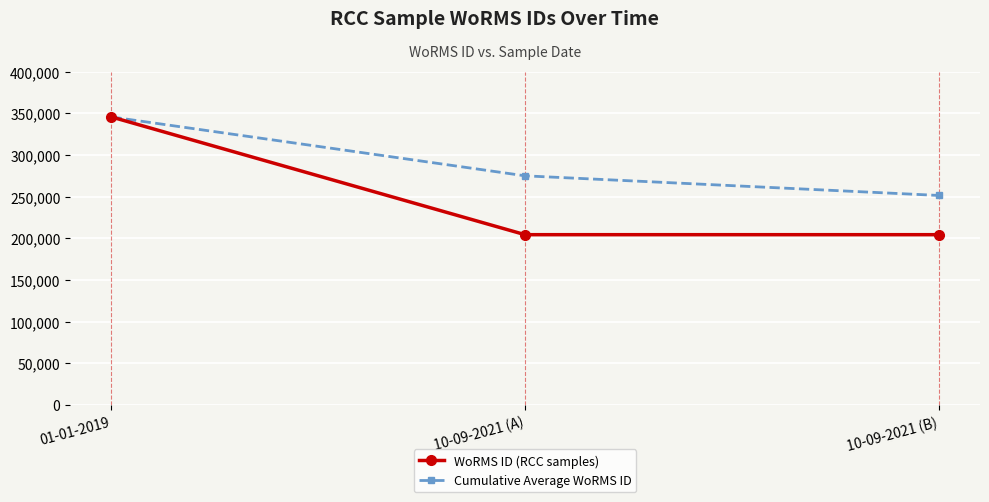

Count the WoRMS ID (RCC samples) values in the range 204228 to 345462.

3